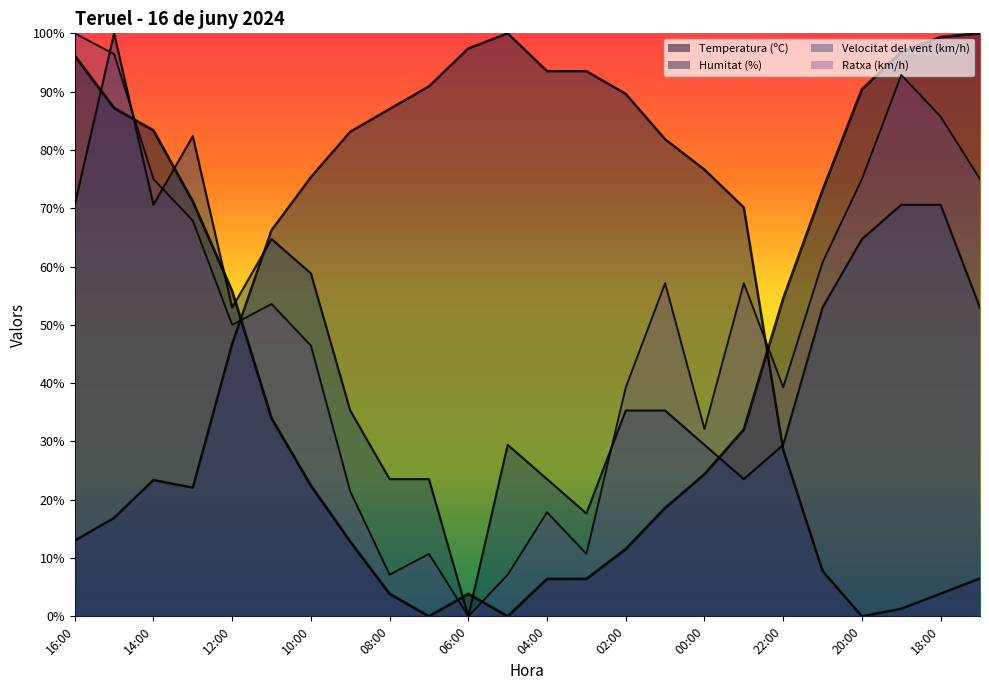

At how many categories does at least one series exceed 41?

24